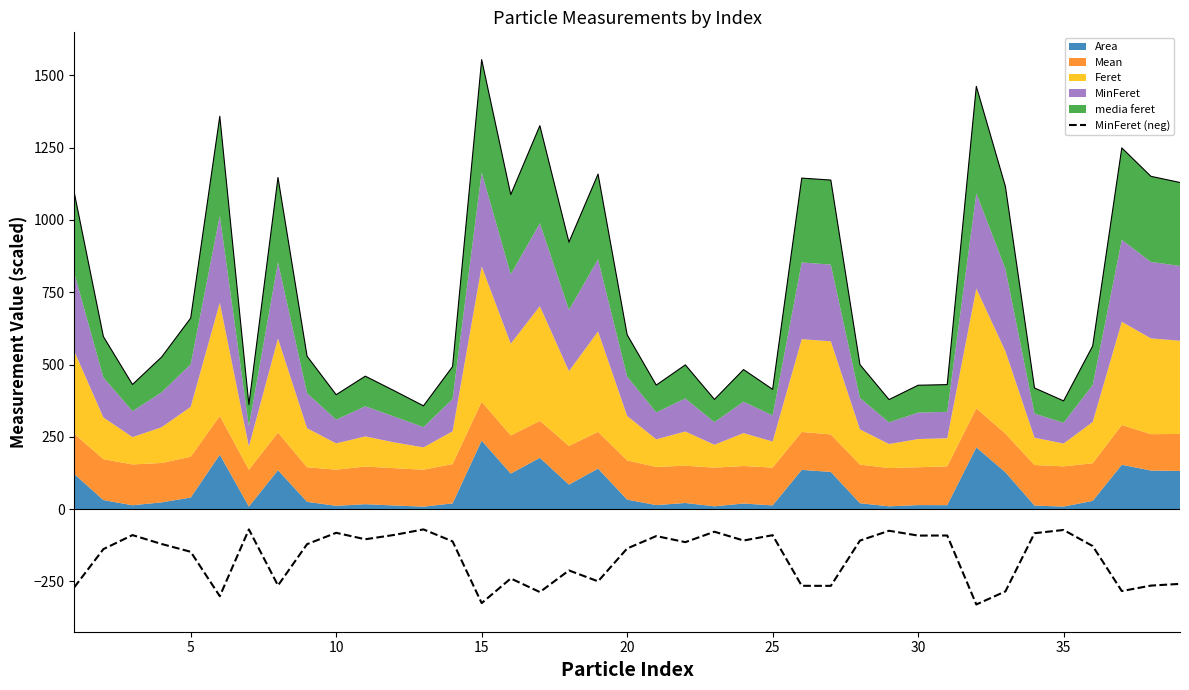

What is the minimum value shown in the chart?

-329.7